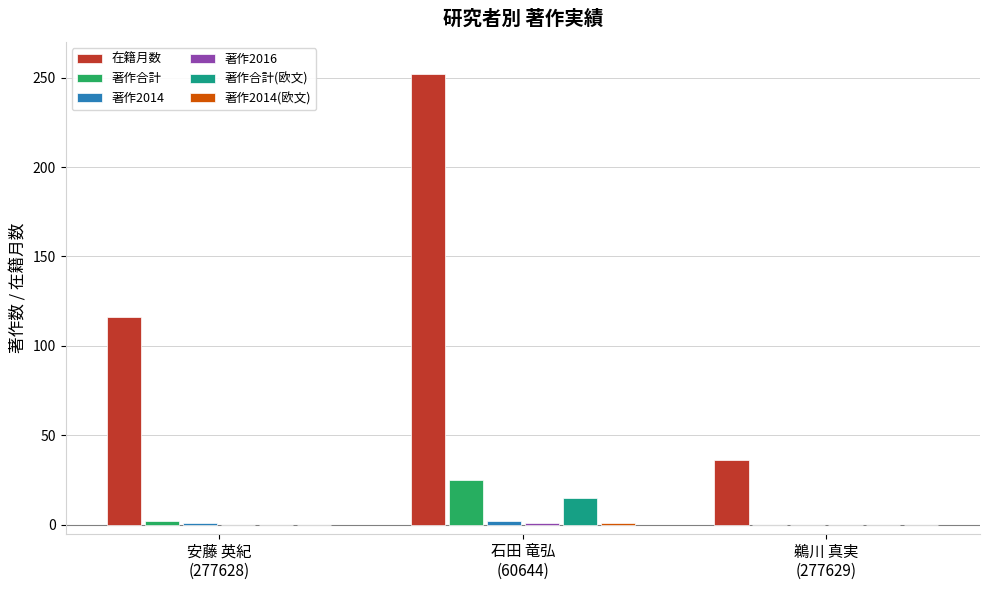

What is the sum of all 在籍月数 values?

404